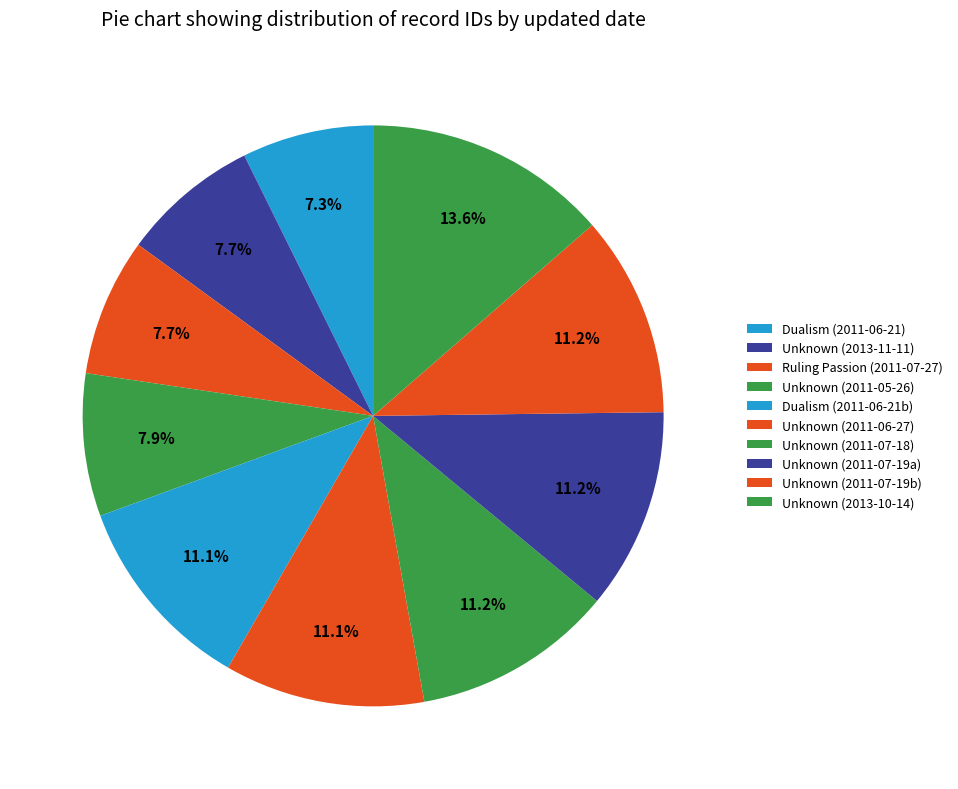

To the nearest percent, what is the average slice percentage?

10%